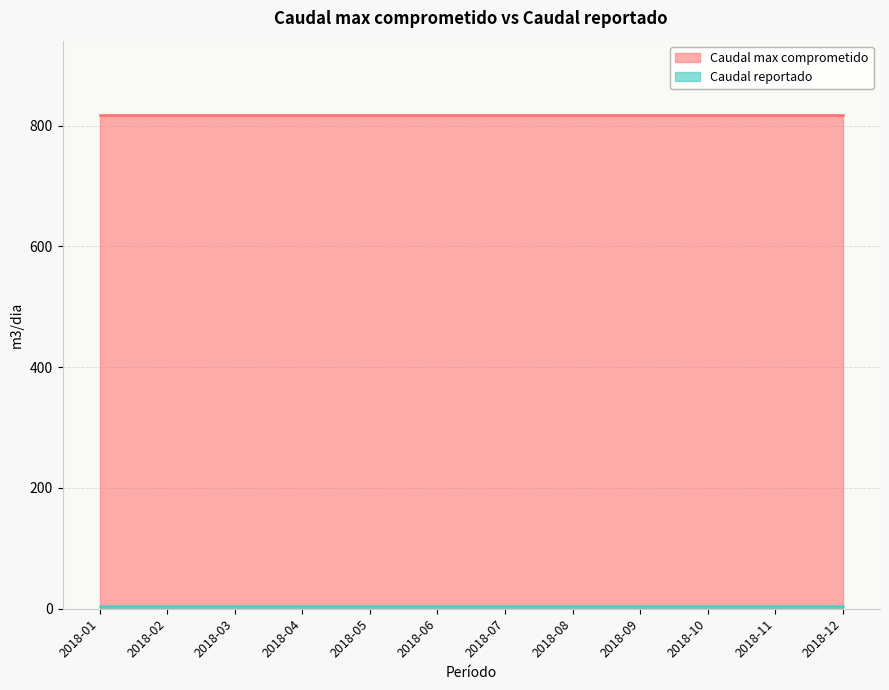

True or false: Caudal max comprometido and Caudal reportado intersect in this chart.

False